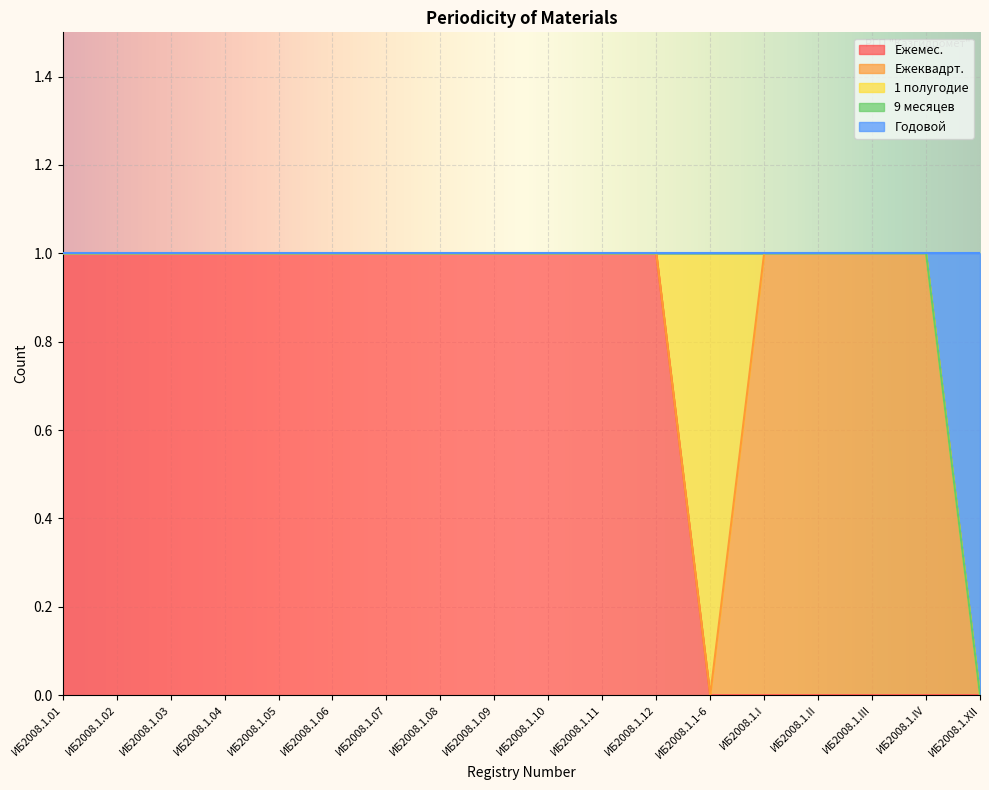

How many values in Годовой are above zero?

1